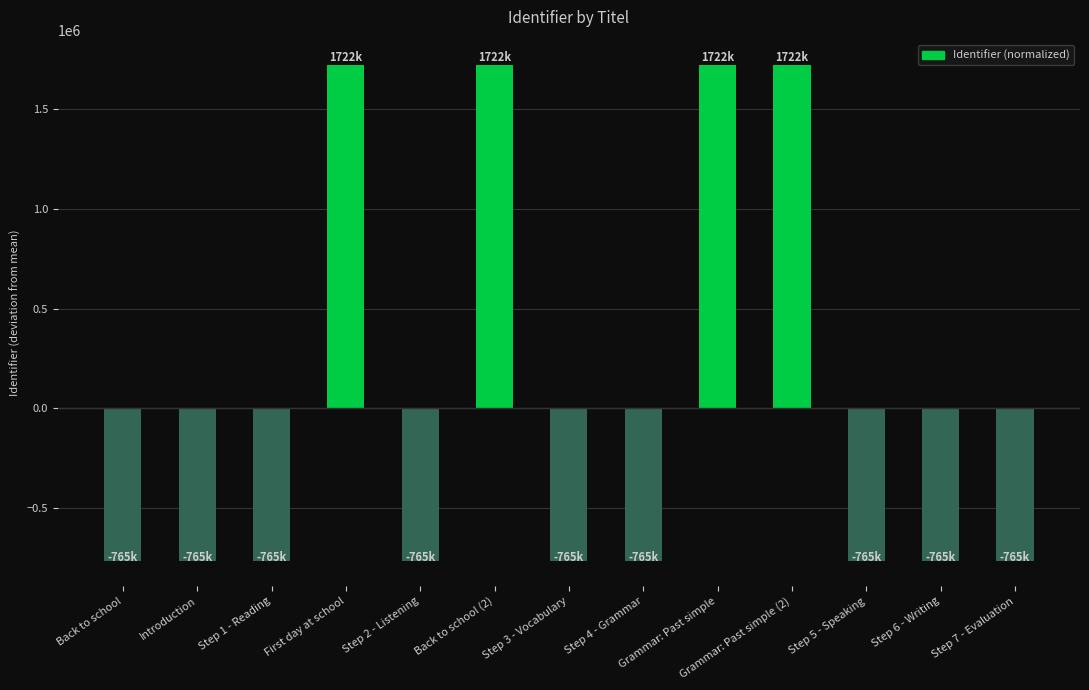

What is the greatest value displayed?

1722060.5